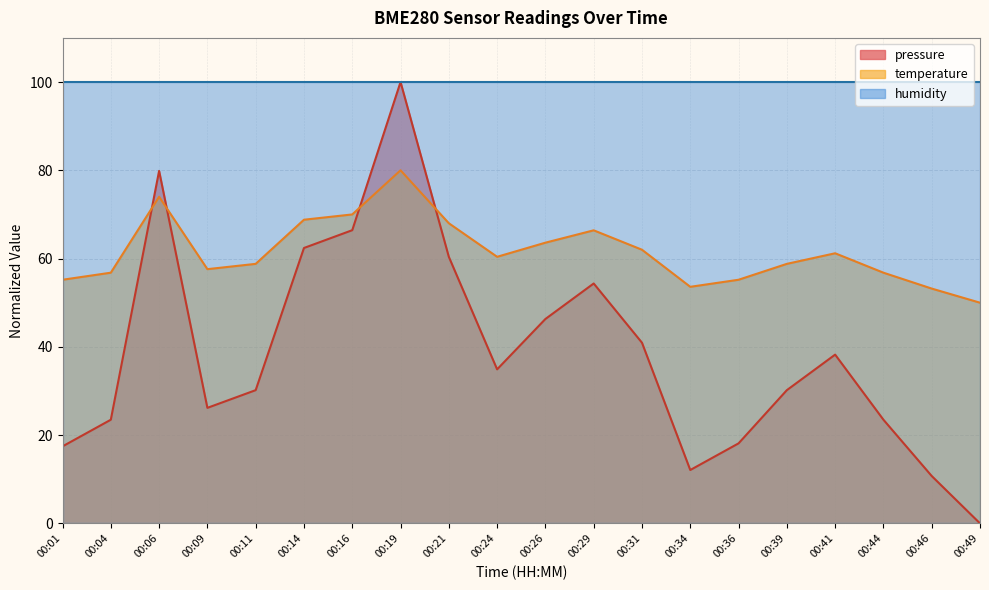

What is the difference between the maximum and minimum values in the pressure series?

100.0